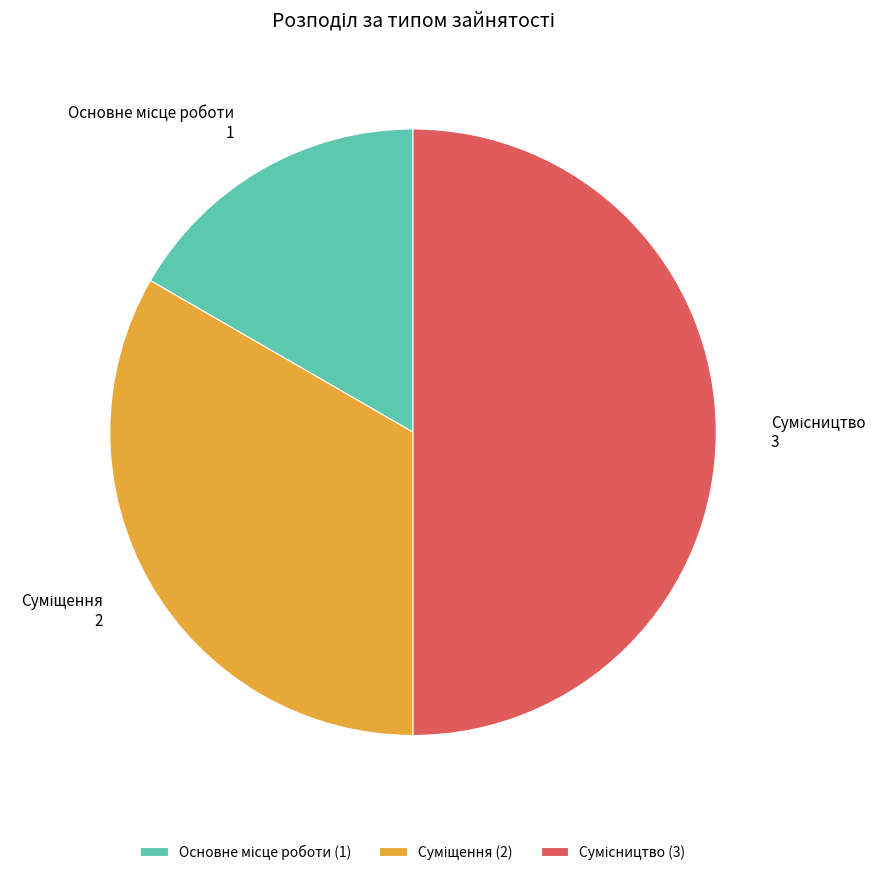

To the nearest percent, what is the combined percentage of Суміщення and Сумісництво?

83%